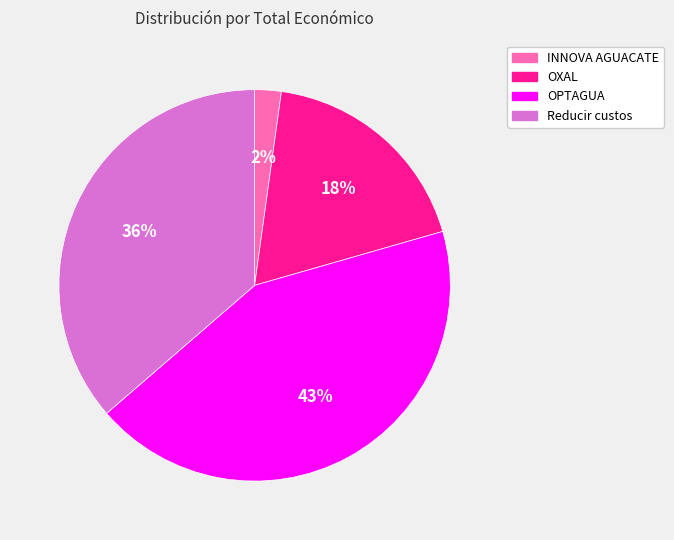

Rank the categories by value from lowest to highest.

INNOVA AGUACATE, OXAL, Reducir custos, OPTAGUA